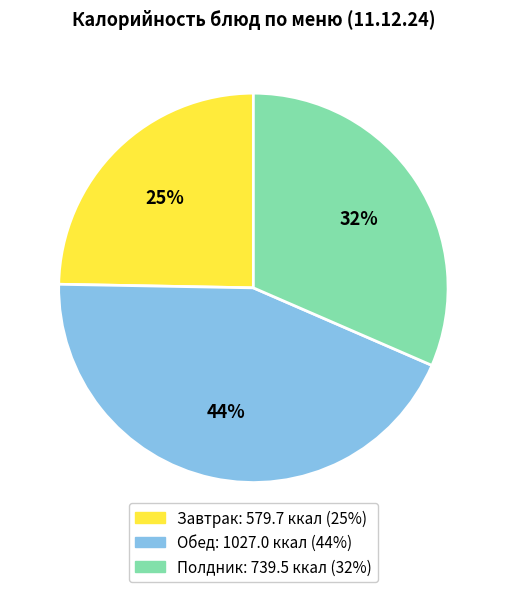

Count the number of slices in the pie.

3